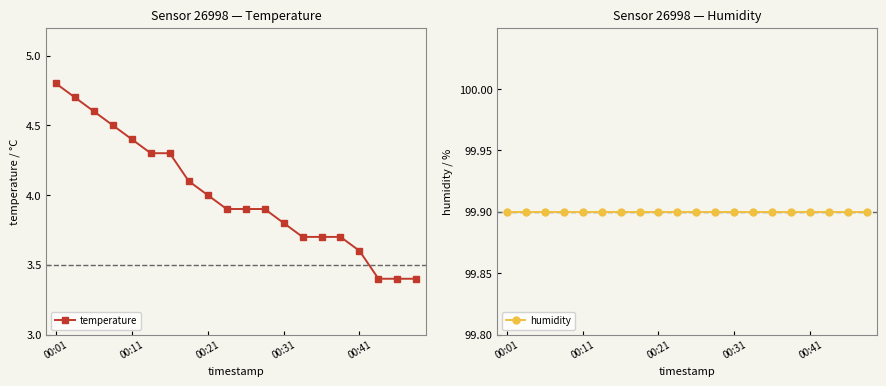

List the series in order of their peak value, highest first.

humidity, temperature